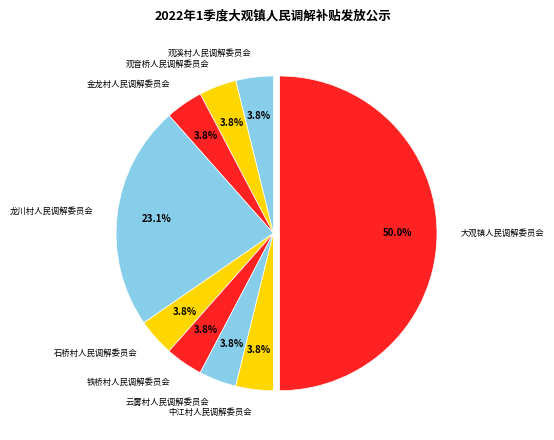

To the nearest percent, what percentage of the pie is 石桥村人民调解委员会?

4%